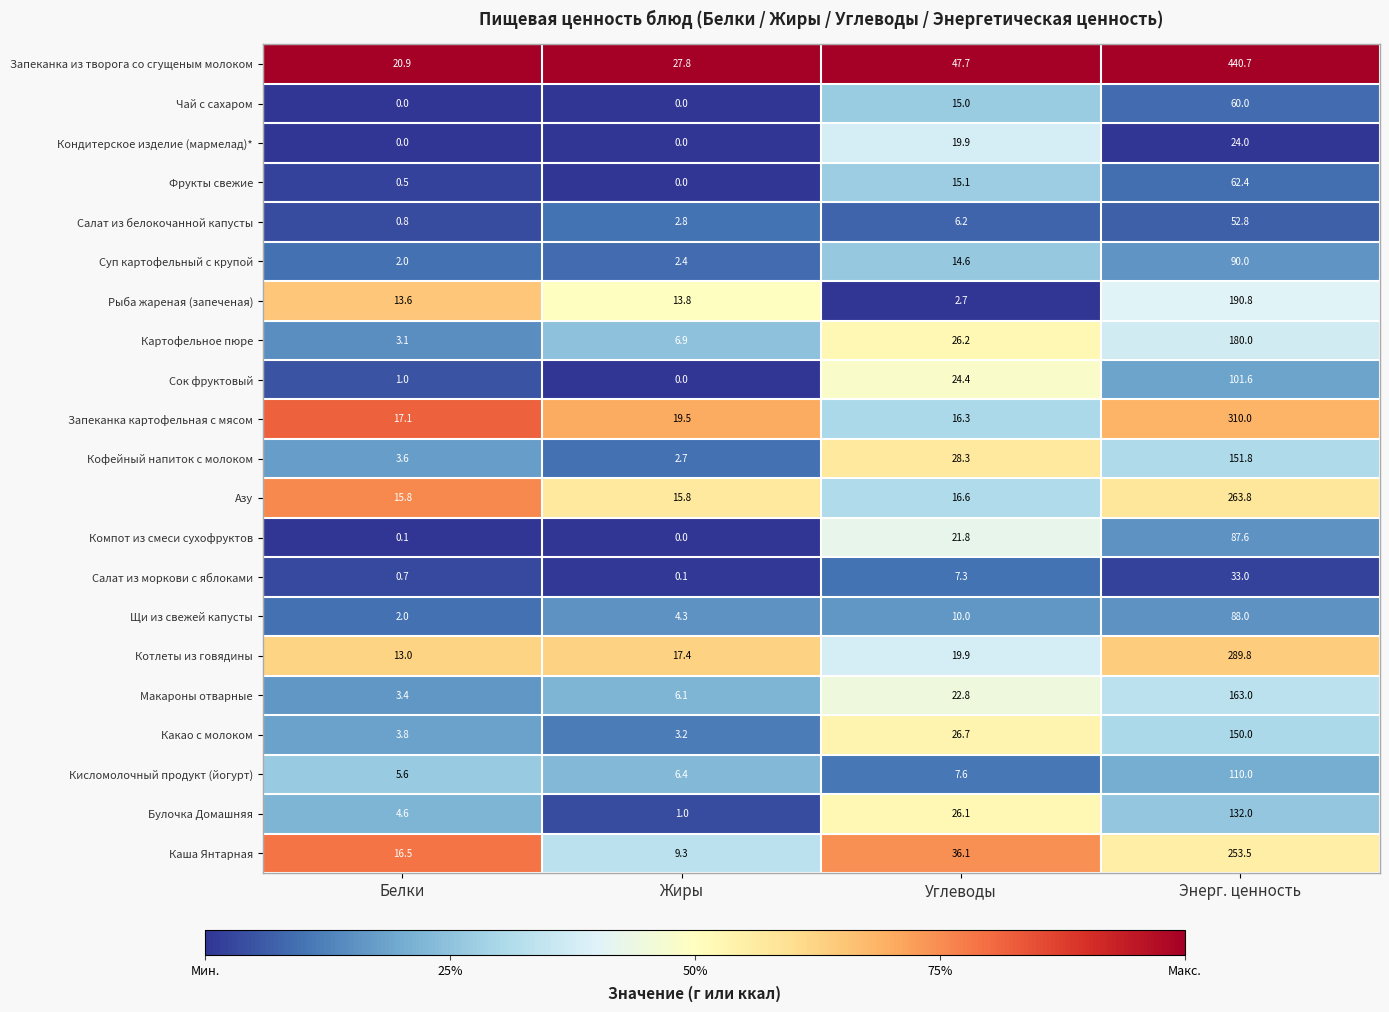

Which series has the widest spread of values?

Запеканка из творога со сгущеным молоком